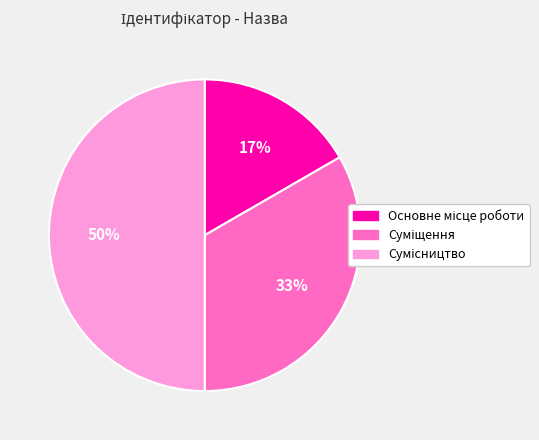

To the nearest percent, what is the average slice percentage?

33%